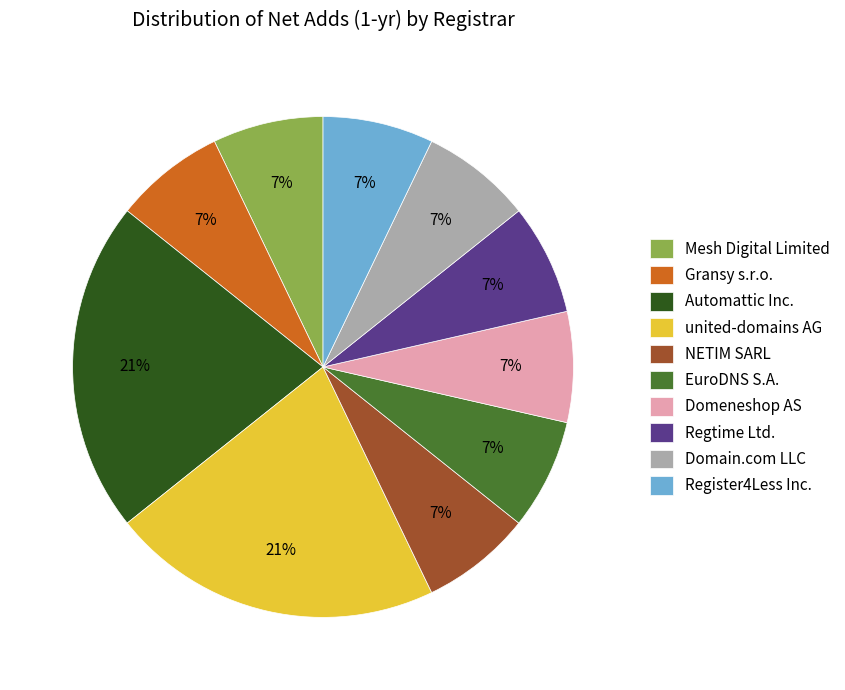

To the nearest percent, what is the average slice percentage?

10%